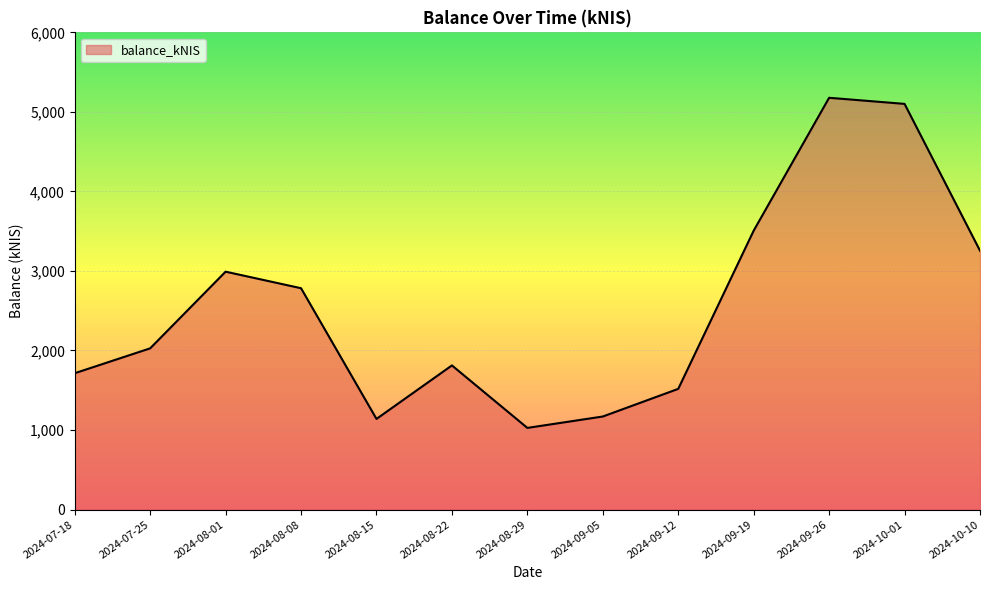

At which label is the value closest to 3102?

2024-08-01